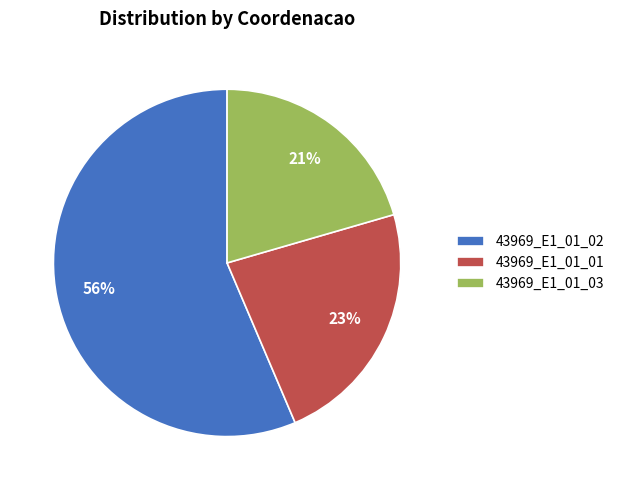

Is 43969_E1_01_02 the majority of the pie?

Yes